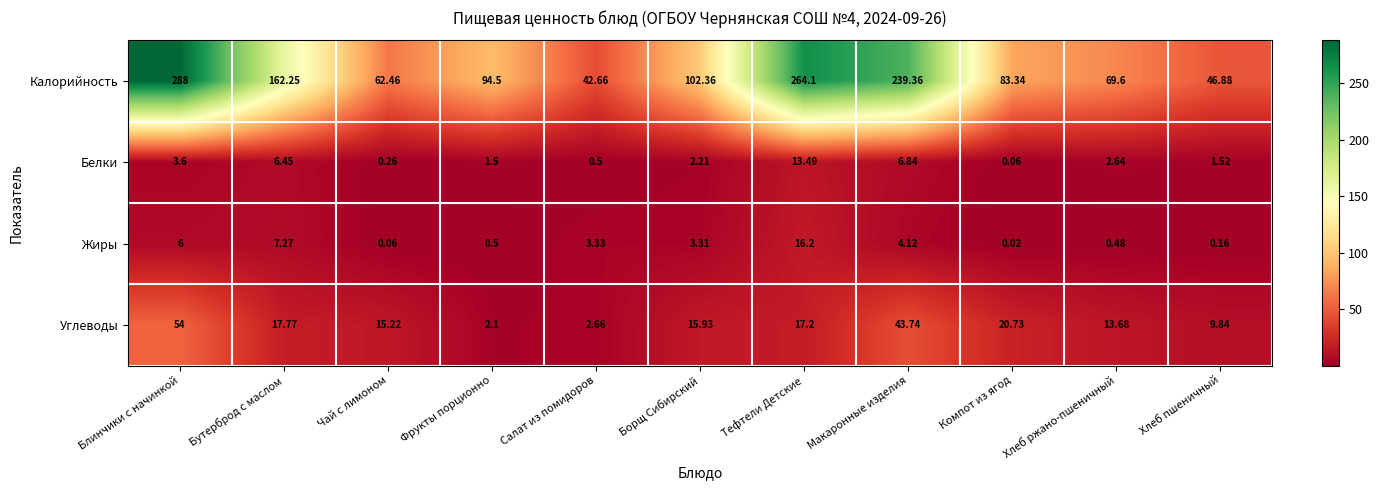

Which series has the largest total across all categories?

Калорийность